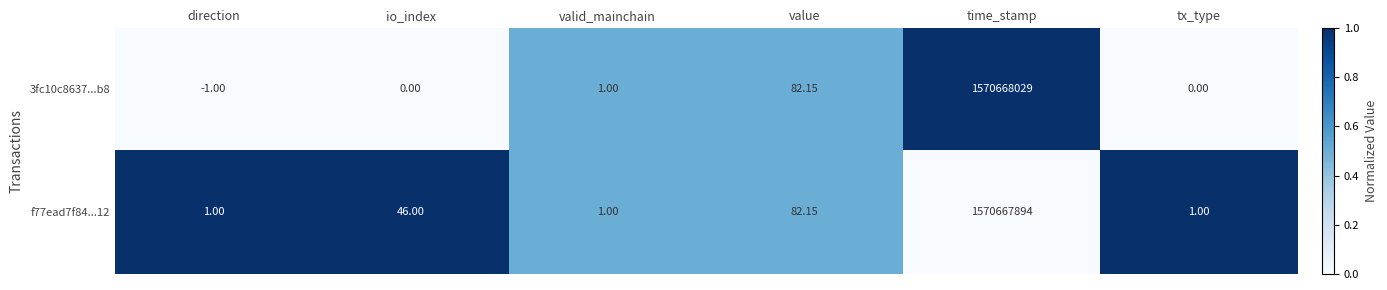

At which category is the sum across all series the highest?

time_stamp